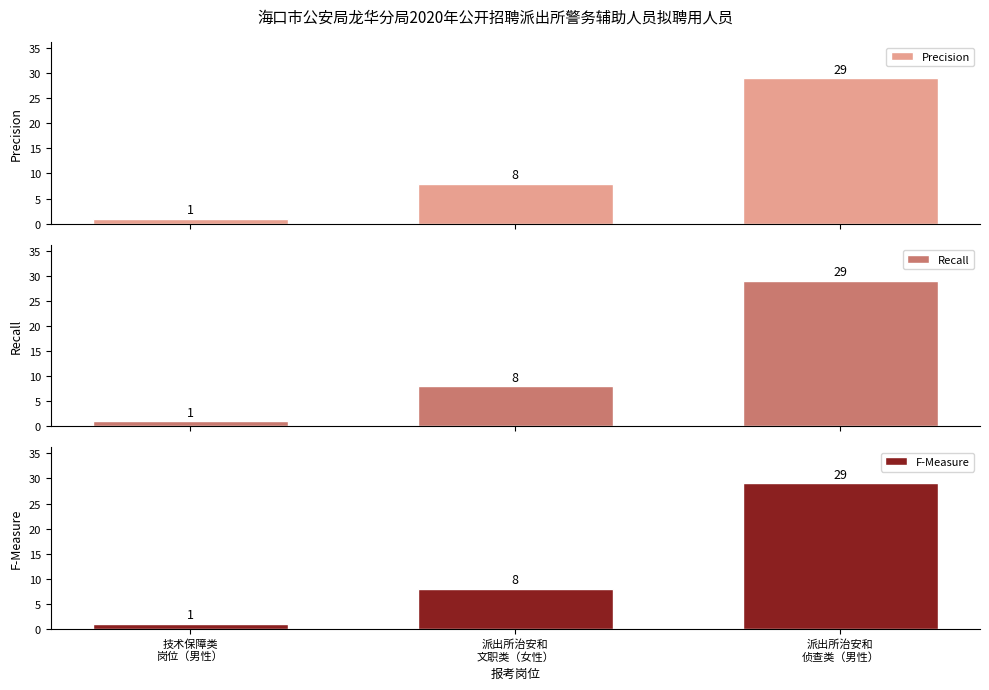

Are the bars grouped side by side (vs. stacked)?

Yes